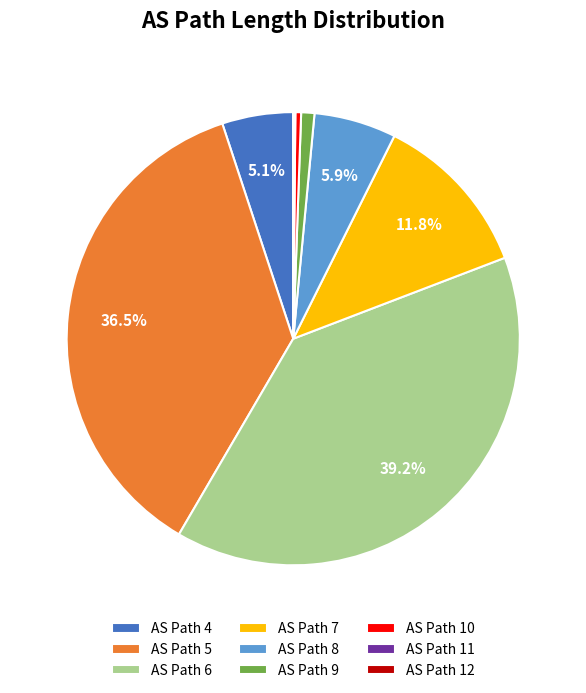

What percentage do AS Path 5 and AS Path 7 together represent?

48.3%